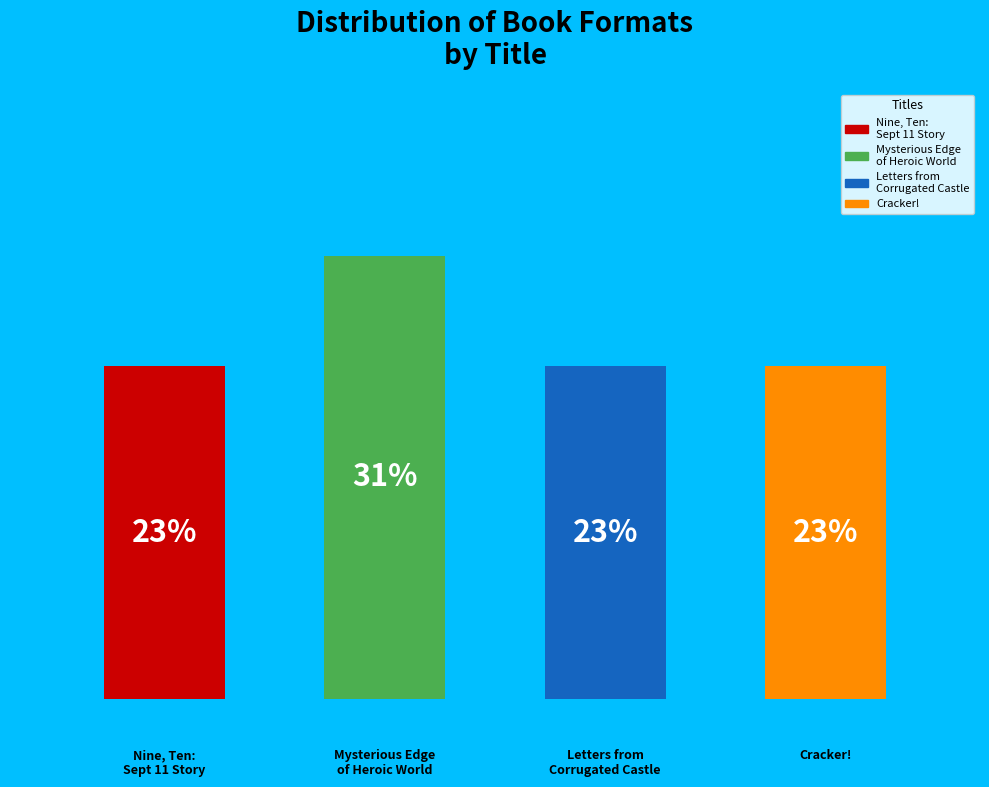

Is there a majority slice in this chart?

No